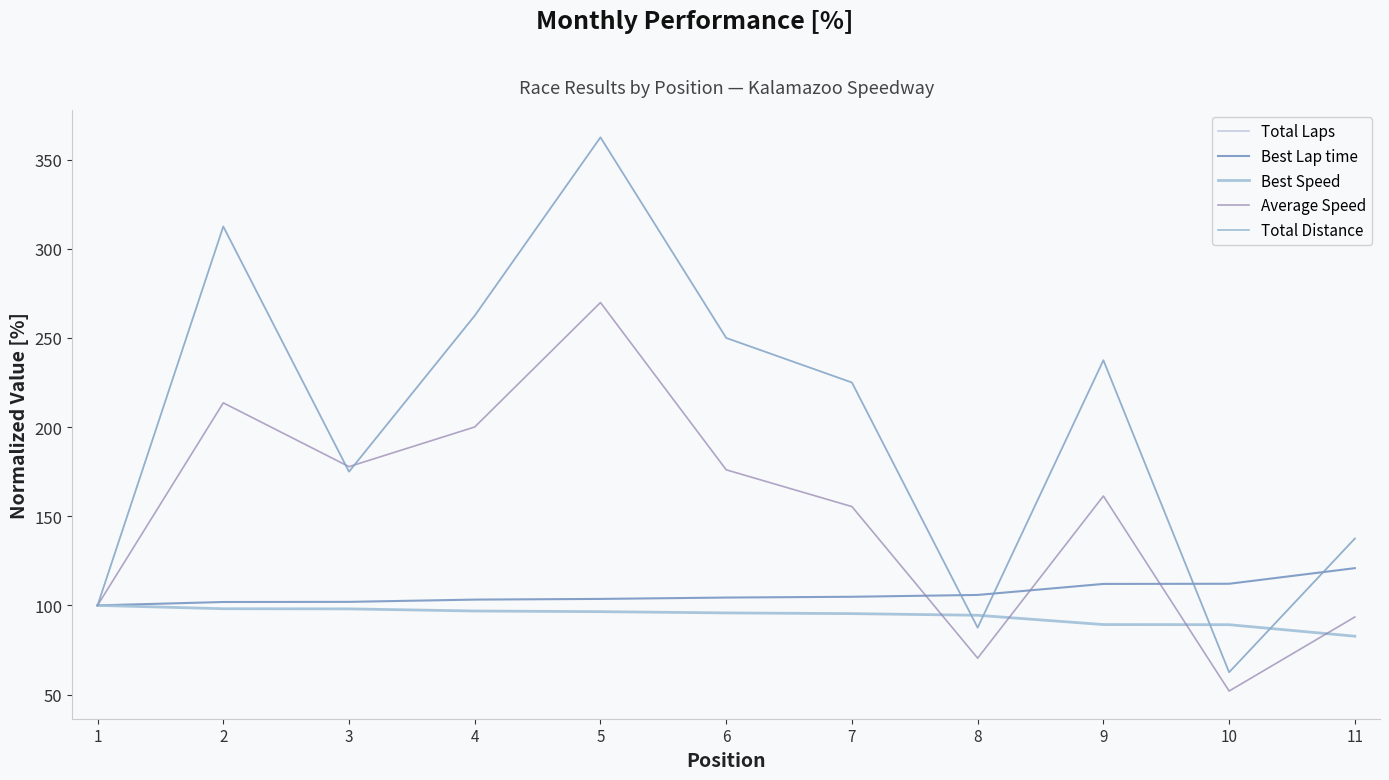

Does the chart have visible grid lines?

No